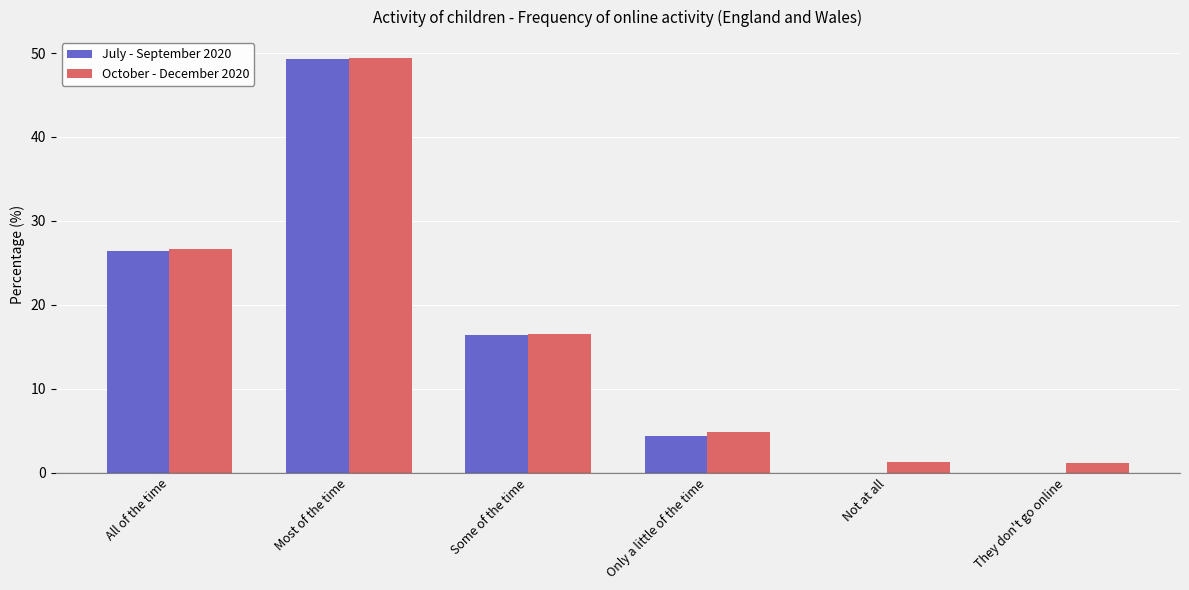

What is the maximum value for July - September 2020?

49.3